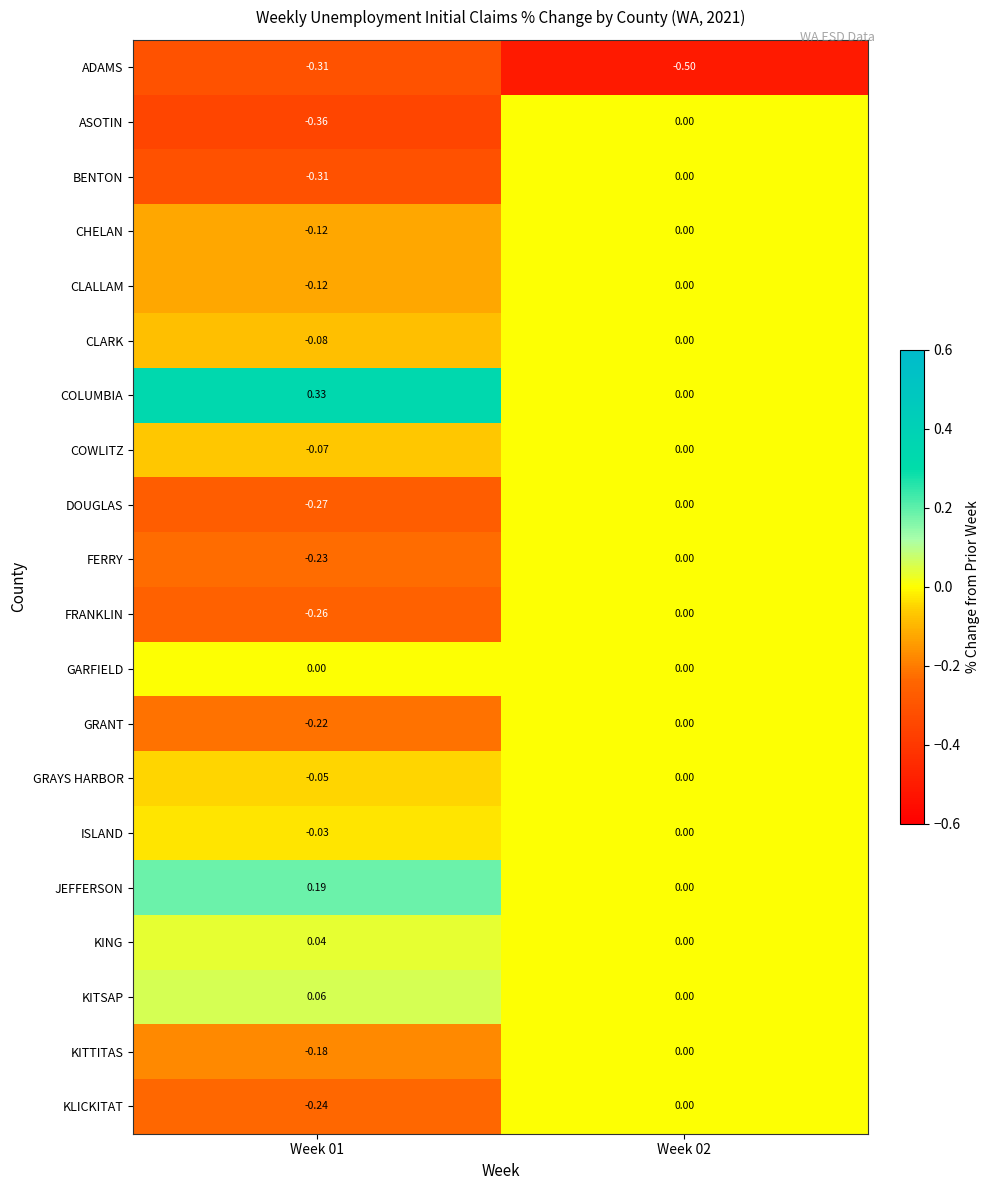

Between Week 01 and Week 02, which series saw the biggest shift?

ASOTIN